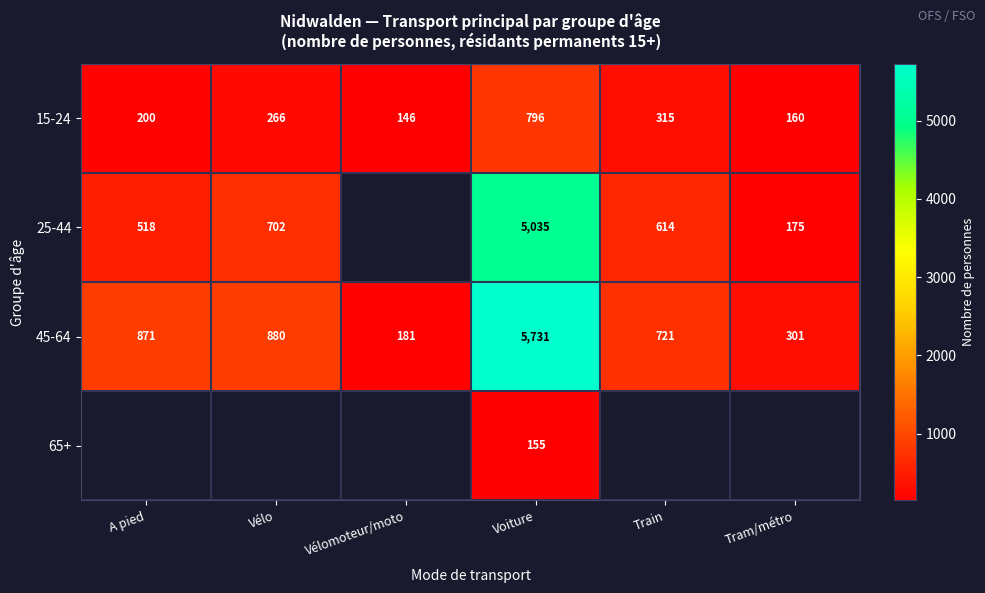

At which category is the sum across all series the highest?

Voiture